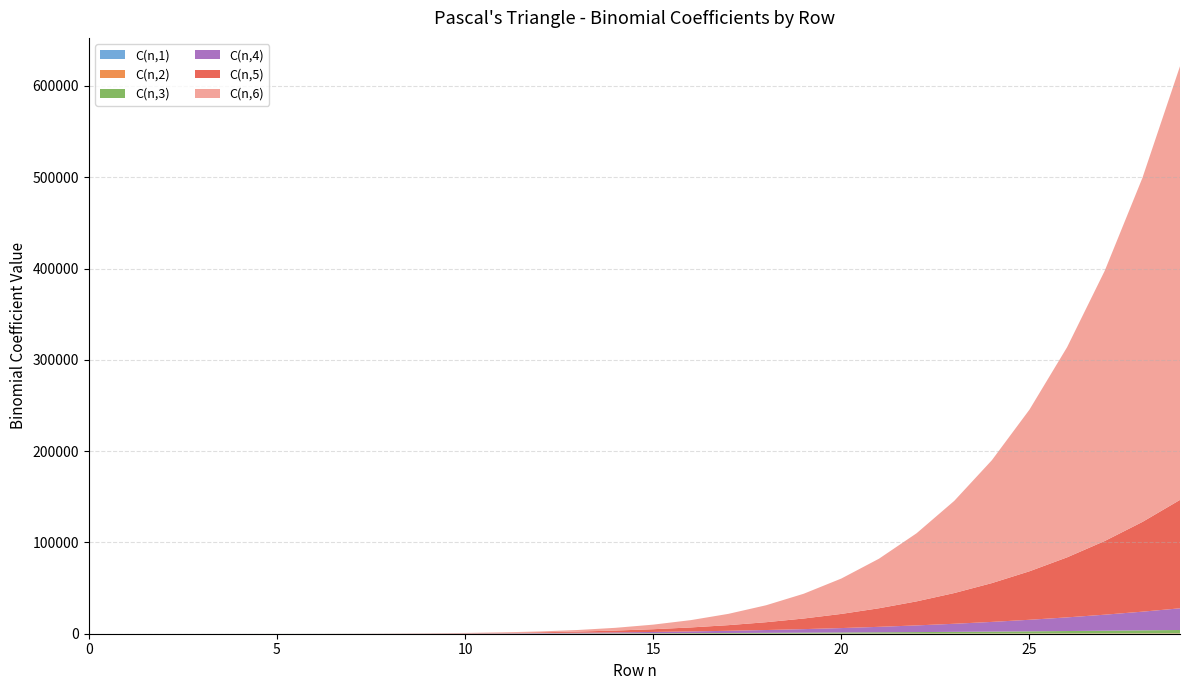

Reading right to left, list all the values displayed in this chart.

C(n,3): 29=3654	28=3276	27=2925	26=2600	25=2300	24=2024	23=1771	22=1540	21=1330	20=1140	19=969	18=816	17=680	16=560	15=455	14=364	13=286	12=220	11=165	10=120	9=84	8=56	7=35	6=20	5=10	4=4	3=1	2=0	1=0	0=0
C(n,1): 29=29	28=28	27=27	26=26	25=25	24=24	23=23	22=22	21=21	20=20	19=19	18=18	17=17	16=16	15=15	14=14	13=13	12=12	11=11	10=10	9=9	8=8	7=7	6=6	5=5	4=4	3=3	2=2	1=1	0=1
C(n,2): 29=406	28=378	27=351	26=325	25=300	24=276	23=253	22=231	21=210	20=190	19=171	18=153	17=136	16=120	15=105	14=91	13=78	12=66	11=55	10=45	9=36	8=28	7=21	6=15	5=10	4=6	3=3	2=1	1=0	0=0
C(n,4): 29=23751	28=20475	27=17550	26=14950	25=12650	24=10626	23=8855	22=7315	21=5985	20=4845	19=3876	18=3060	17=2380	16=1820	15=1365	14=1001	13=715	12=495	11=330	10=210	9=126	8=70	7=35	6=15	5=5	4=1	3=0	2=0	1=0	0=0
C(n,5): 29=118755	28=98280	27=80730	26=65780	25=53130	24=42504	23=33649	22=26334	21=20349	20=15504	19=11628	18=8568	17=6188	16=4368	15=3003	14=2002	13=1287	12=792	11=462	10=252	9=126	8=56	7=21	6=6	5=1	4=0	3=0	2=0	1=0	0=0
C(n,6): 29=475020	28=376740	27=296010	26=230230	25=177100	24=134596	23=100947	22=74613	21=54264	20=38760	19=27132	18=18564	17=12376	16=8008	15=5005	14=3003	13=1716	12=924	11=462	10=210	9=84	8=28	7=7	6=1	5=0	4=0	3=0	2=0	1=0	0=0